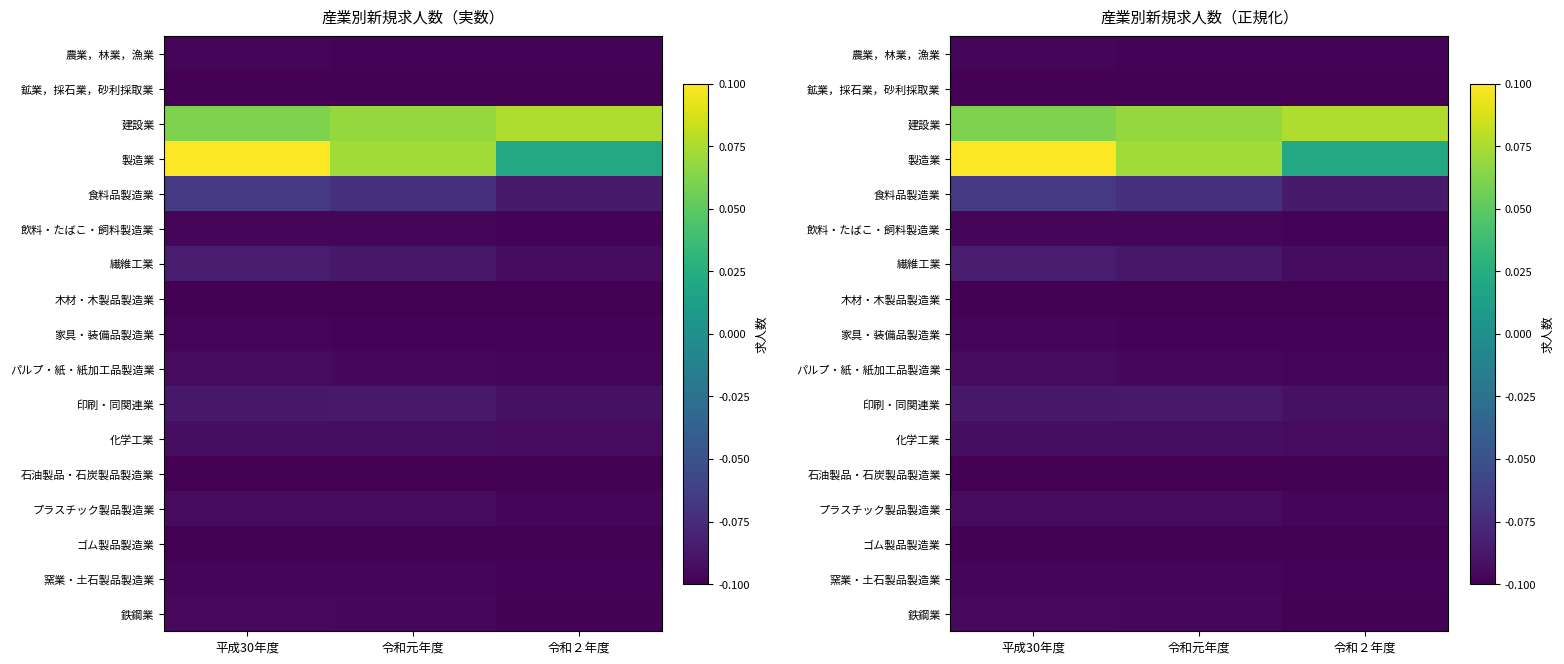

At how many categories does at least one series exceed 0?

3